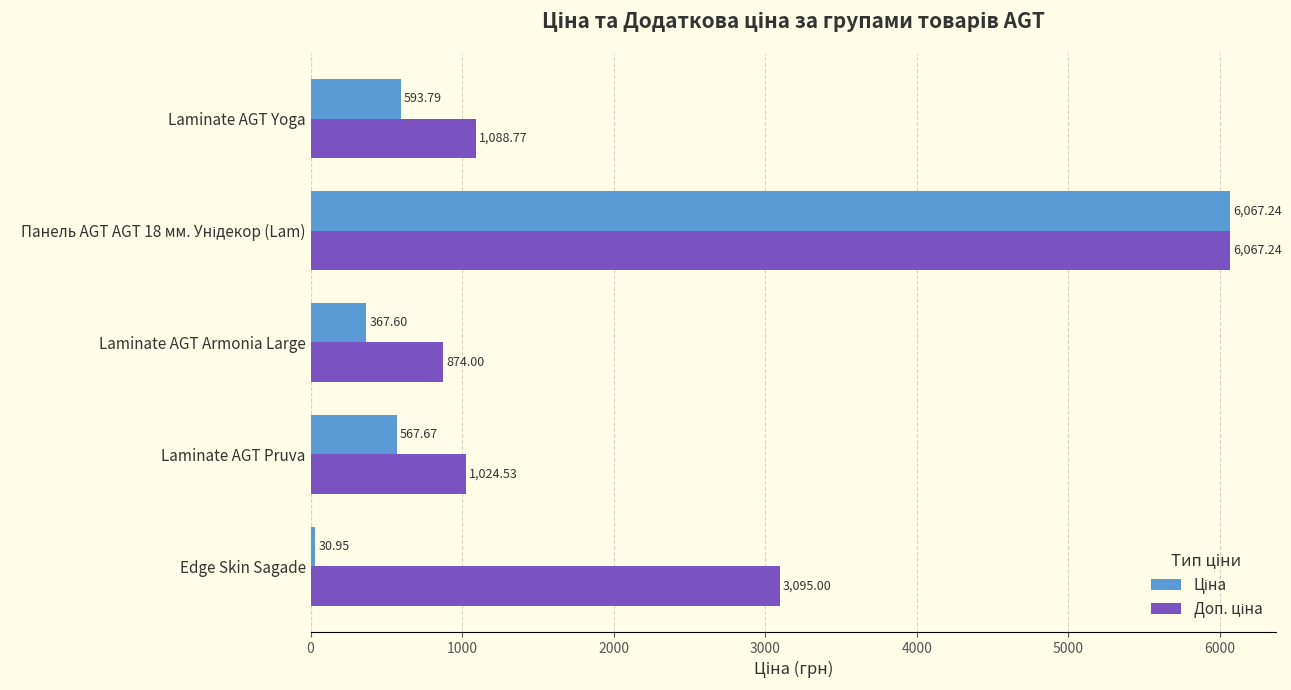

At which category does the chart reach its minimum across all series?

Edge Skin Sagade